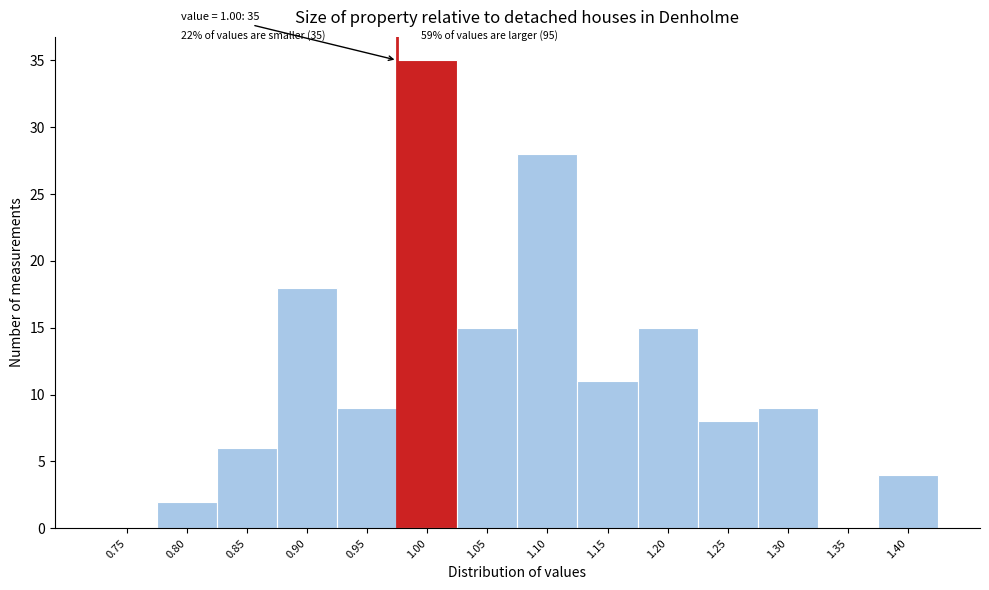

Which has a higher value, 1.10 or 1.35?

1.10